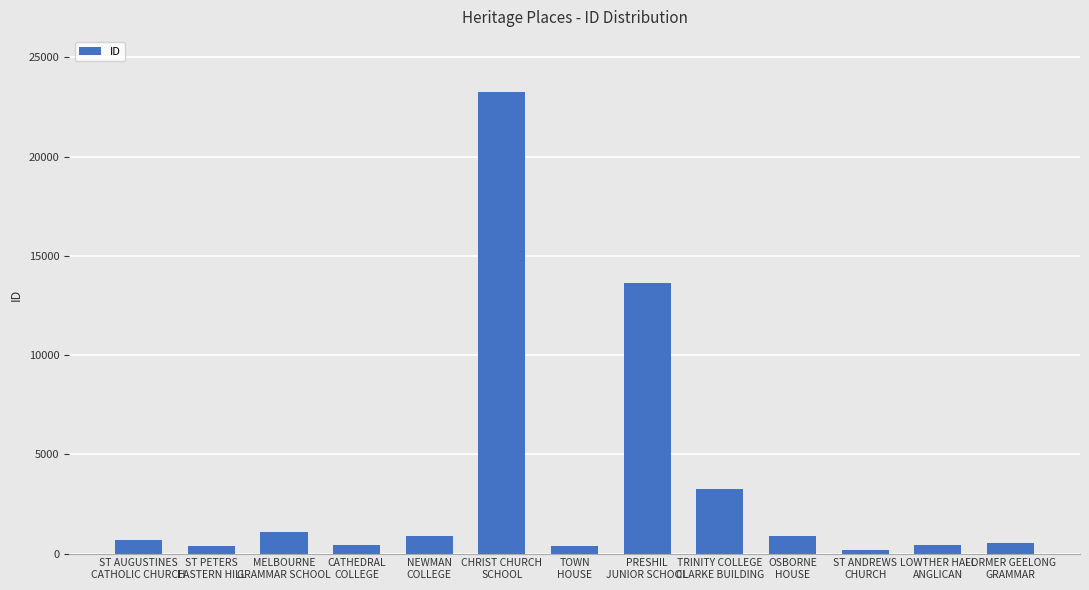

What is the difference between the maximum and minimum values?

23085